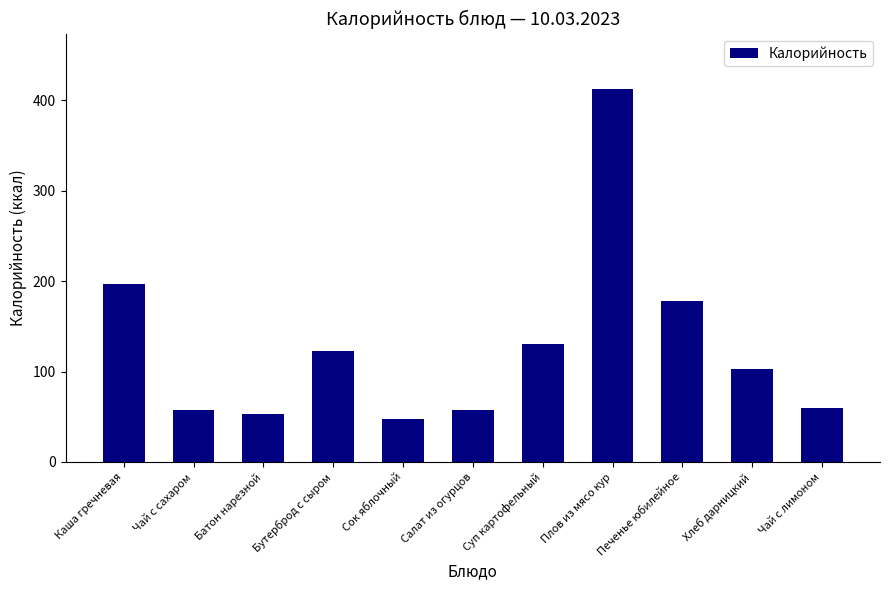

True or false: the data shows 28 at Батон нарезной.

False